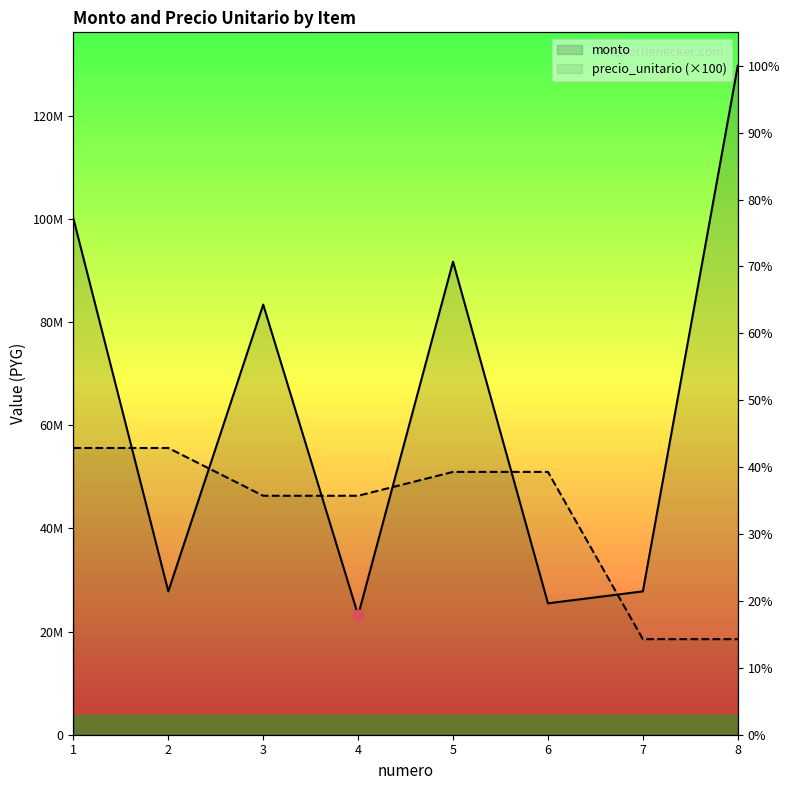

Is the value of monto at 5 greater than the value of precio_unitario at 8?

Yes